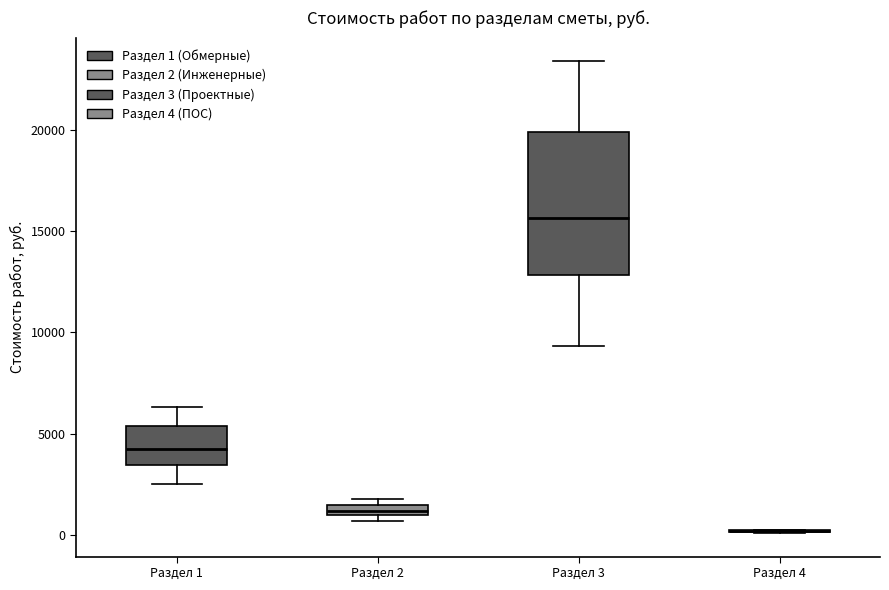

Where is the upper edge of the box for Раздел 1 on the y-axis? The values are not printed on the chart, so give them approximately, as read against the axis.

5500